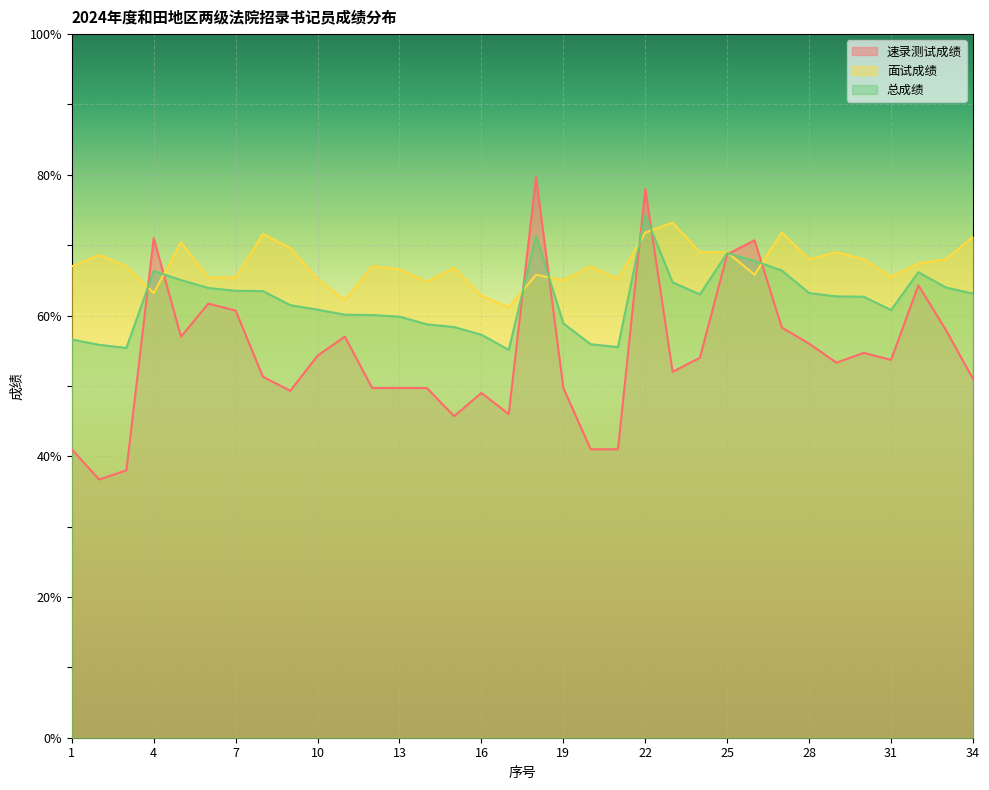

True or false: 总成绩 has more than 0 points higher than both neighbors.

True